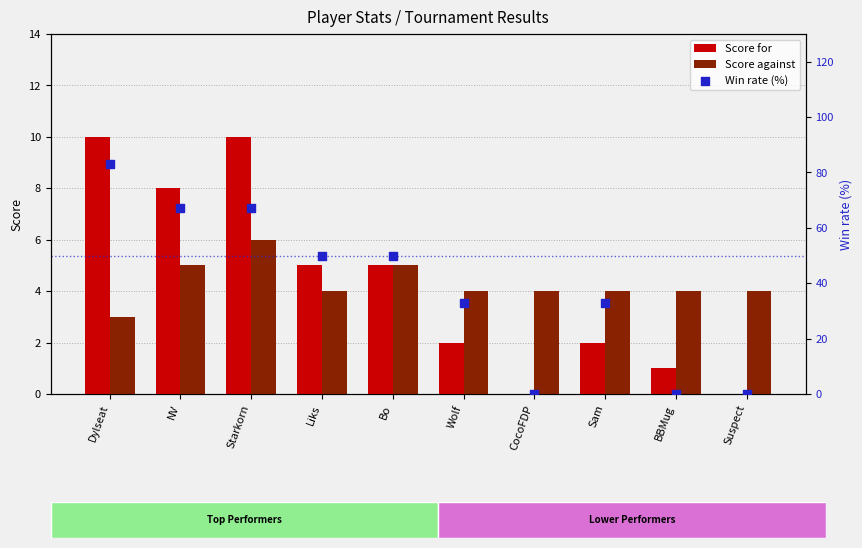

Which series contains the highest Y value?

Win rate (%)